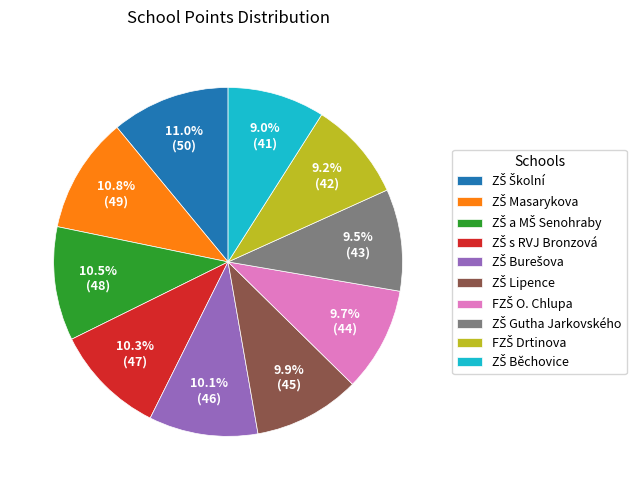

Is there a majority slice in this chart?

No